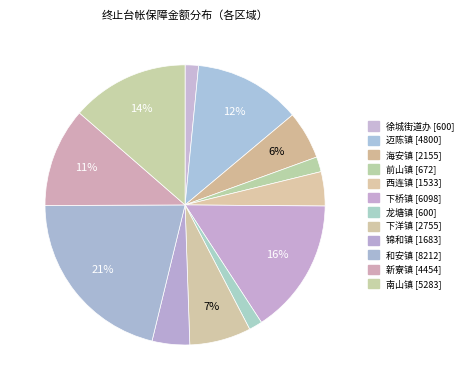

Combined, do 下桥镇 and 南山镇 account for over 50%?

No